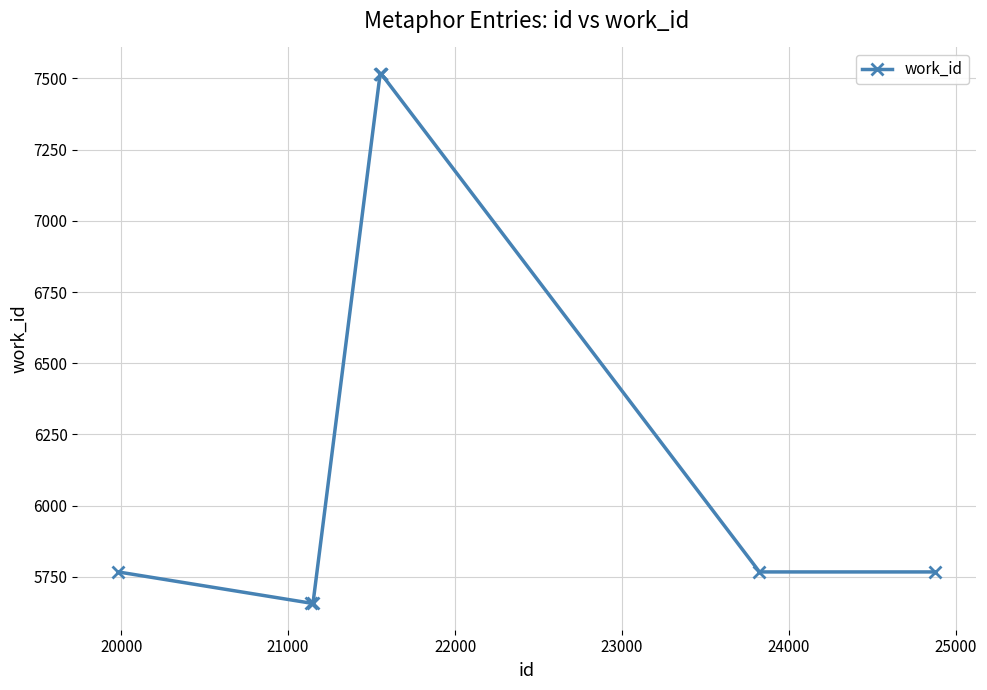

What is the value of the 2nd point from the left?

5657